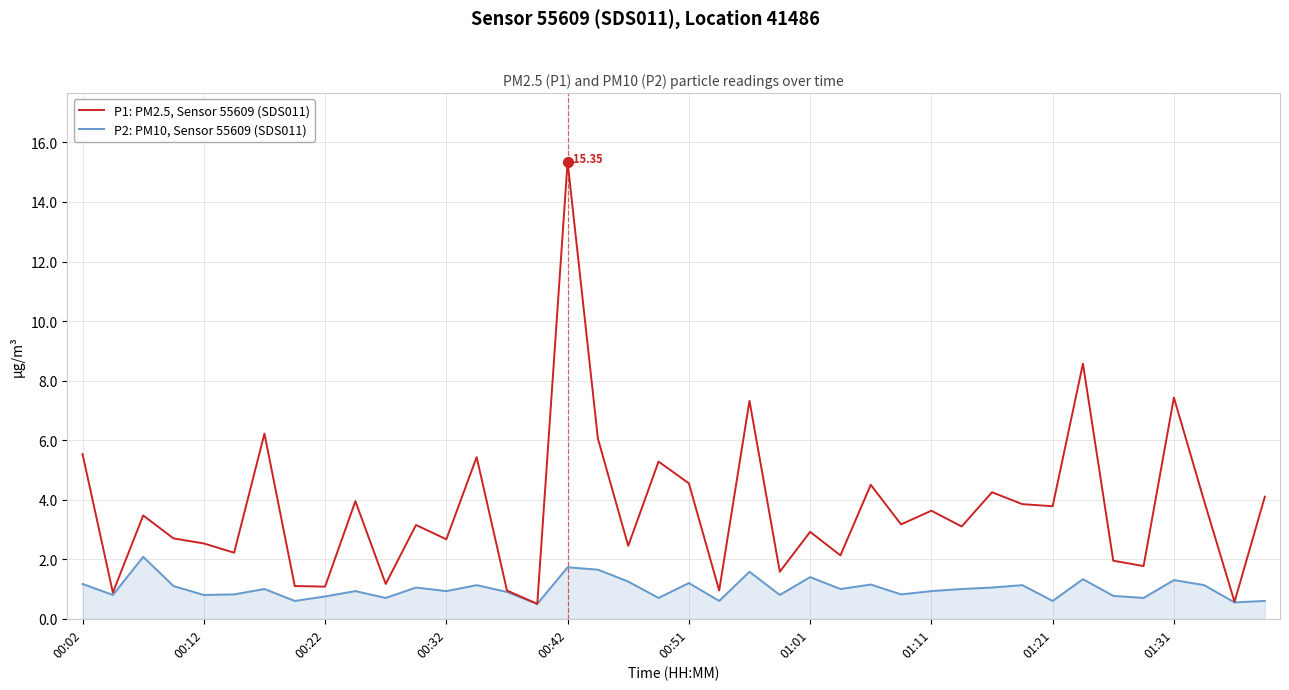

How many lines are shown in the chart?

2